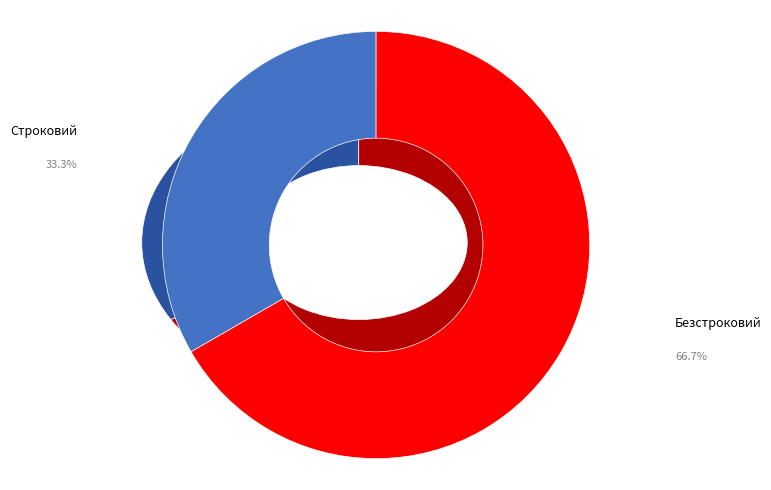

To the nearest percent, what percentage of the pie is Безстроковий?

67%